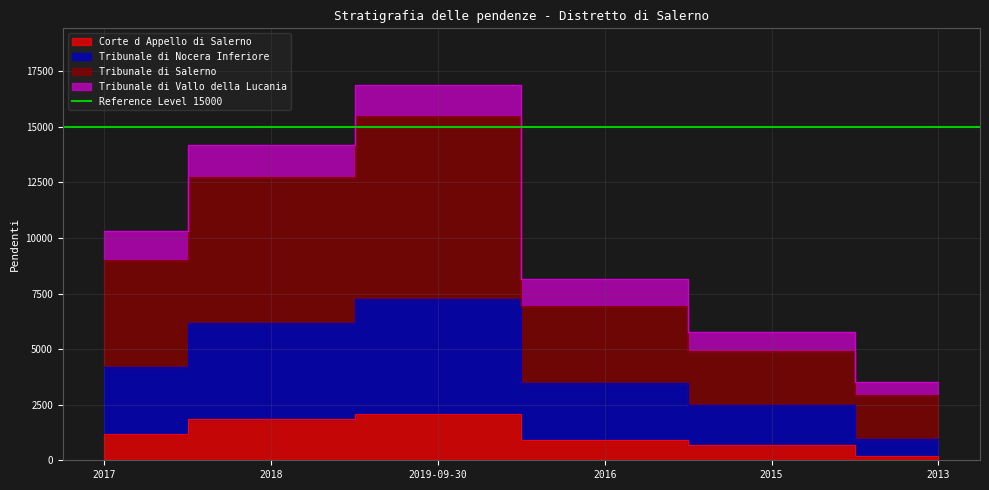

True or false: Tribunale di Nocera Inferiore and Tribunale di Salerno intersect in this chart.

False